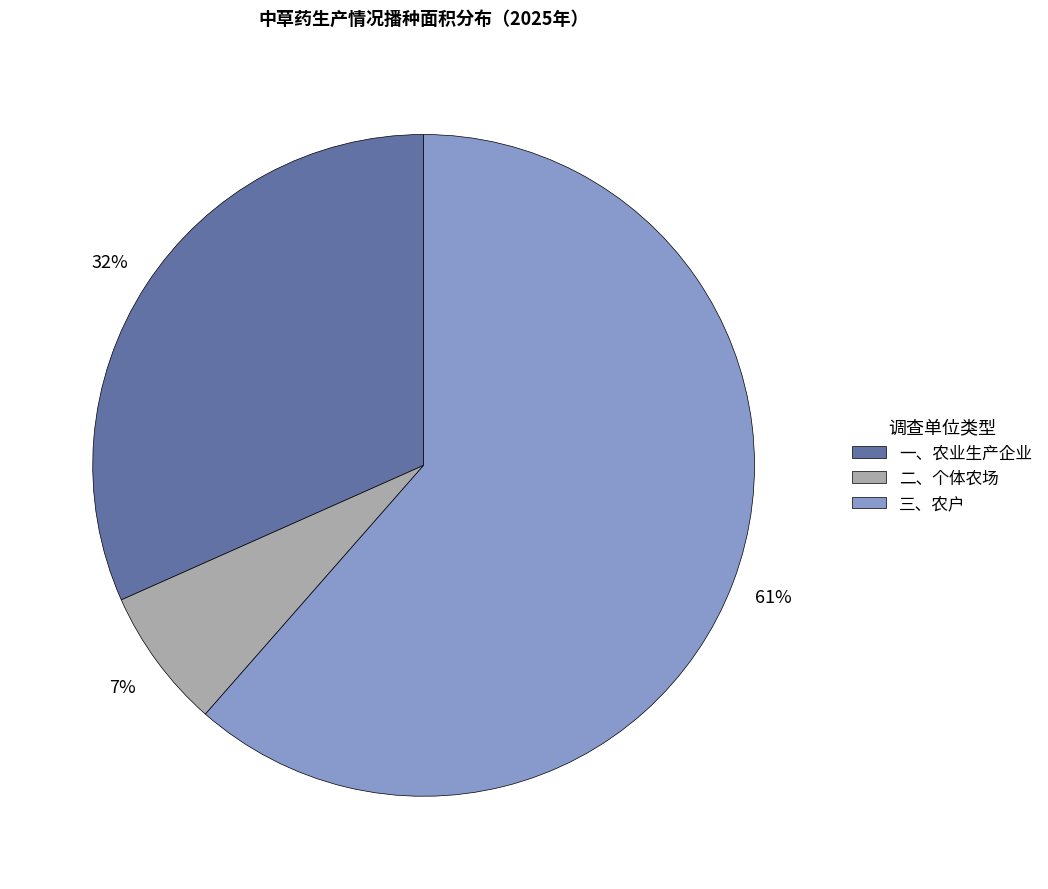

Which slice is the smallest?

二、个体农场